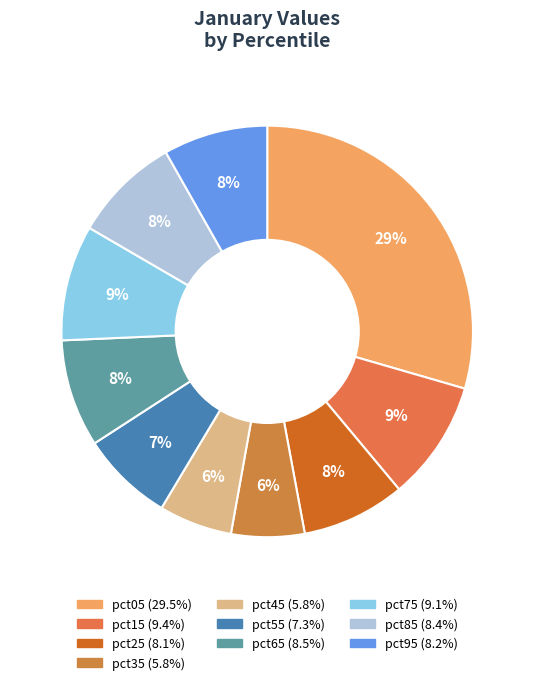

Count the number of slices in the pie.

10